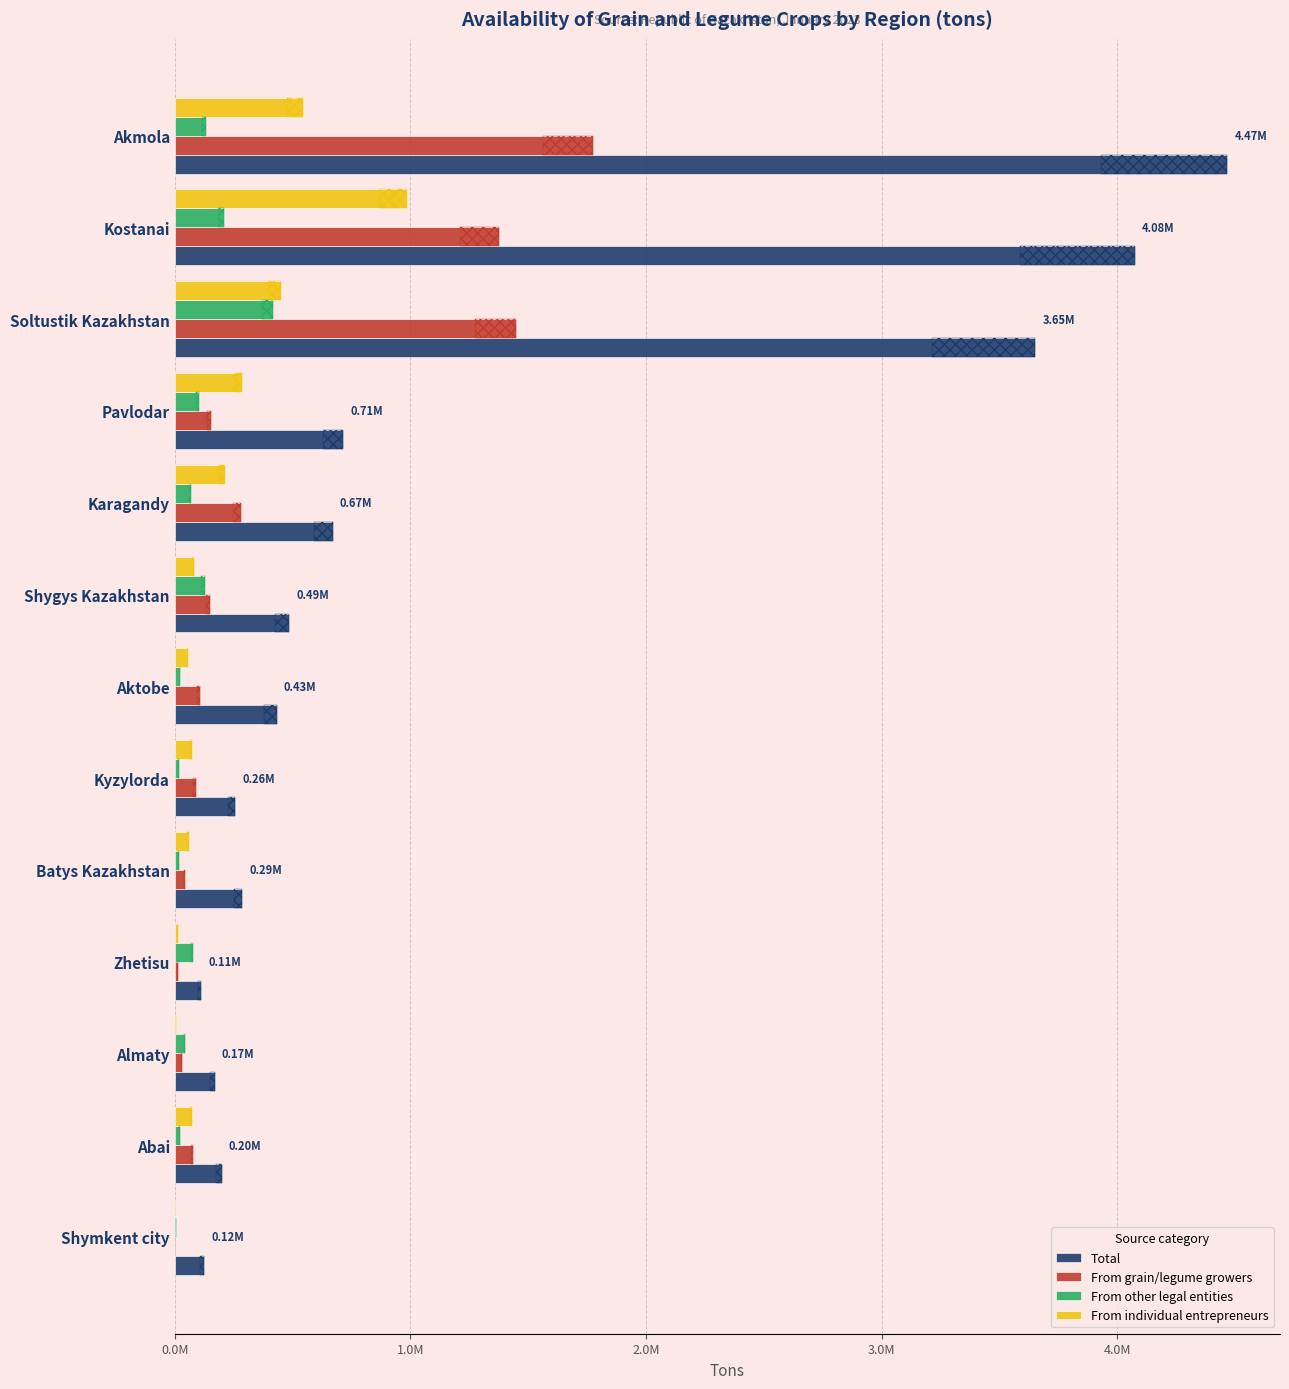

What is the sum of all From individual entrepreneurs values?

2846672.0